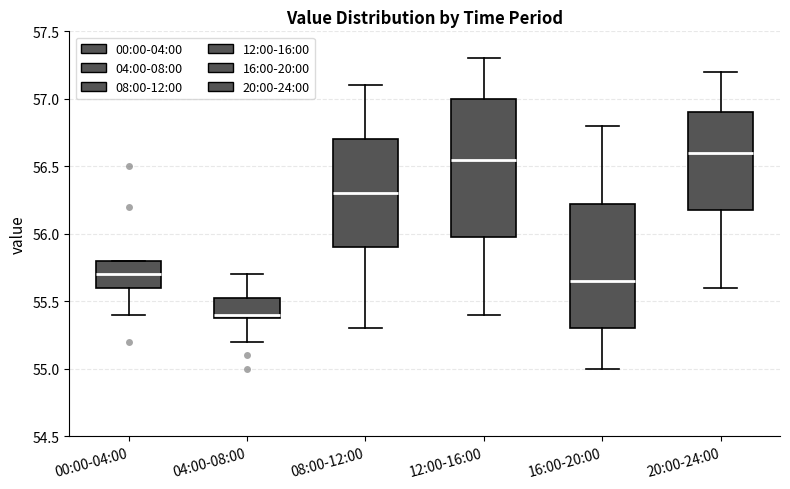

Which box is the tallest, from its lower edge to its upper edge?

12:00-16:00